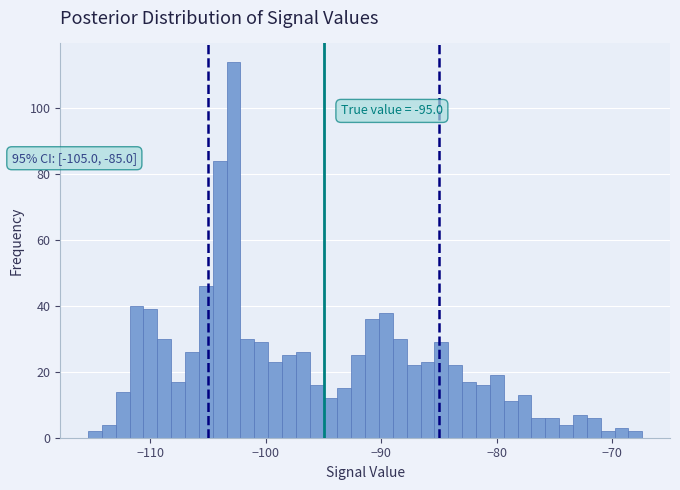

Read against the x-axis, roughly where is the centre of the tallest bar?

-103